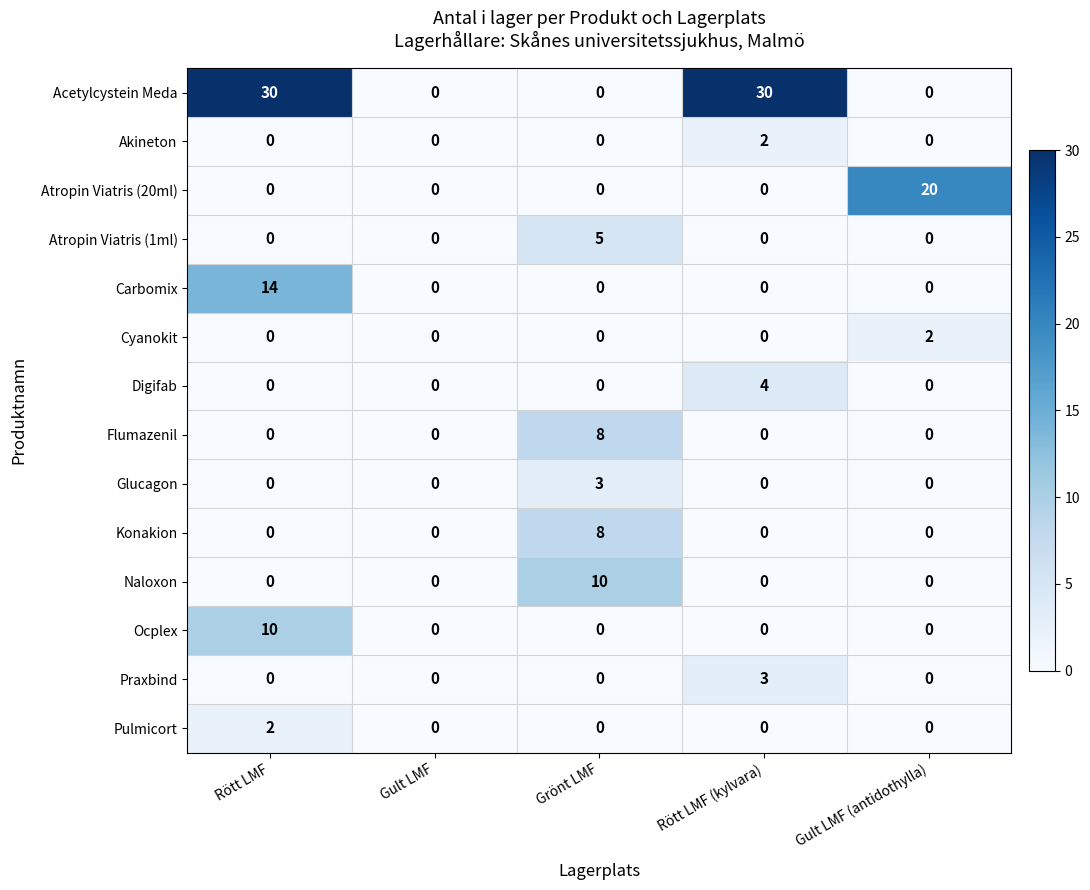

Count the Ocplex values in the range 0 to 1.

4